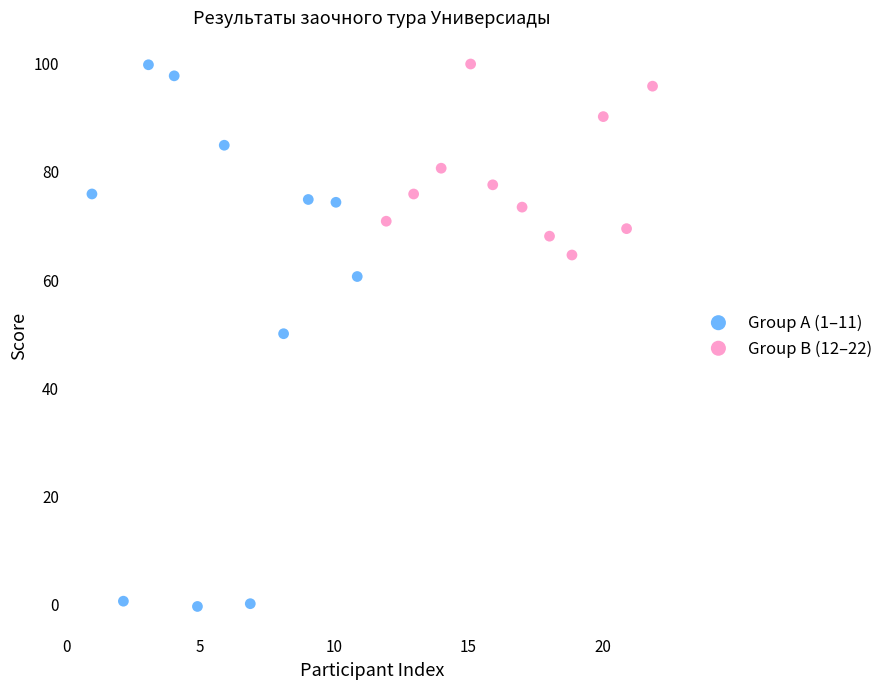

Which series reaches the minimum Y coordinate?

Group A (1–11)